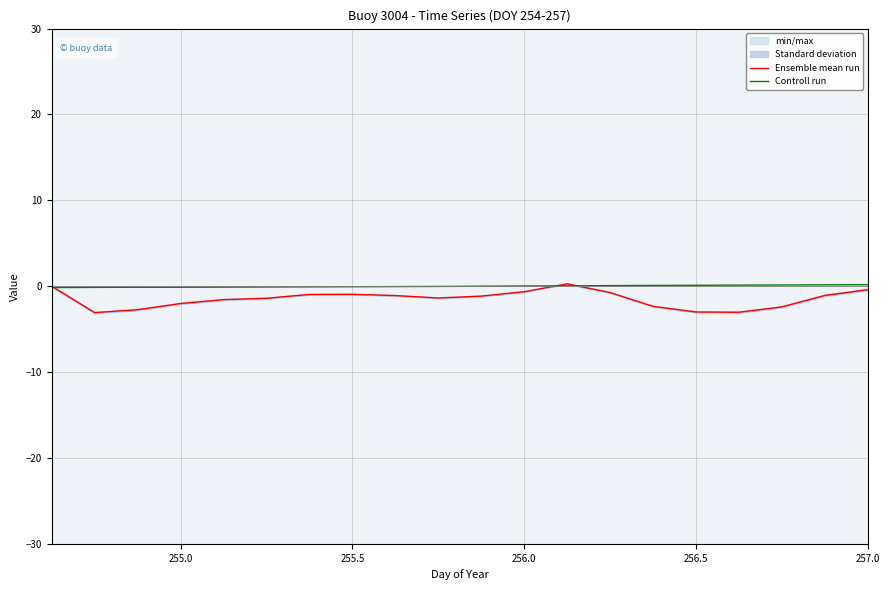

Count the number of categories in the chart.

20